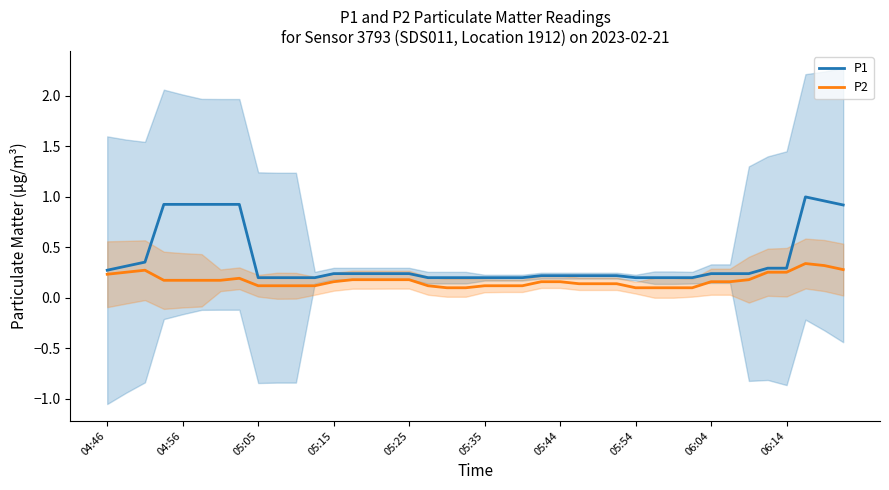

True or false: P2 has a value of 0.0 at 06:04.

False